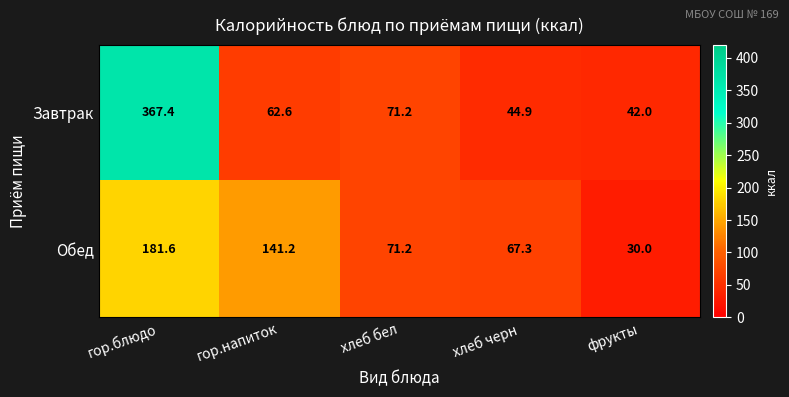

At how many categories does at least one series exceed 300?

1